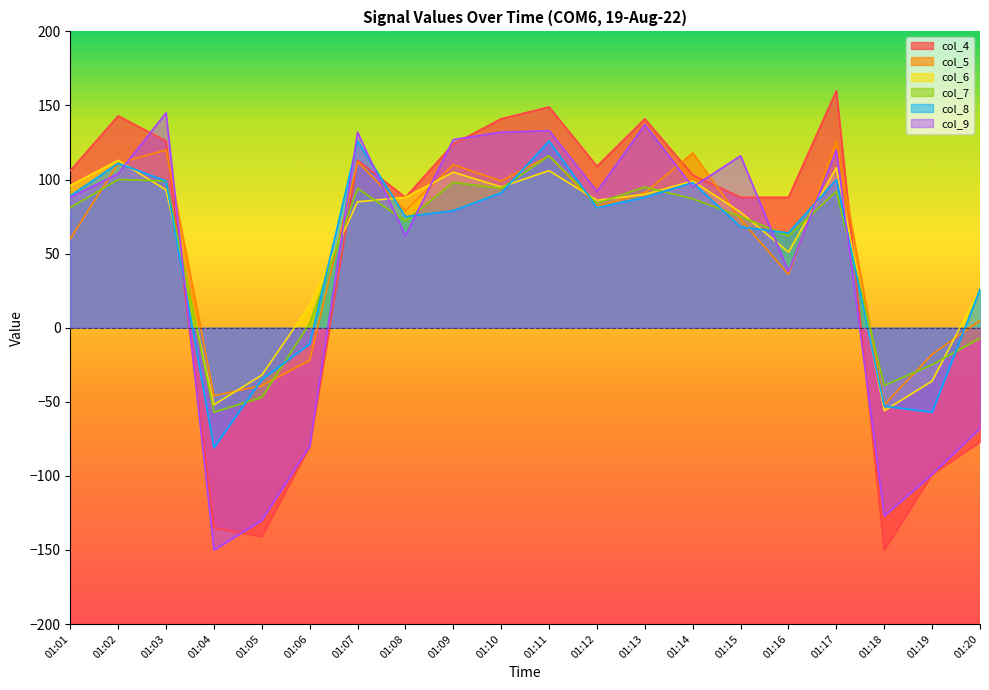

How many intersections are there between col_6 and col_4?

3